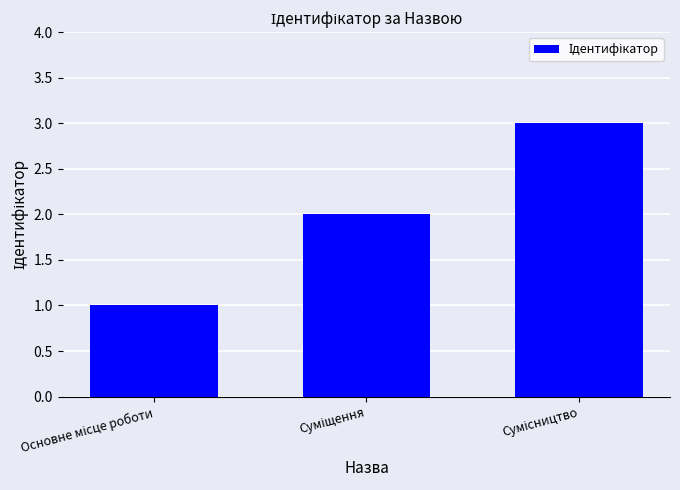

How many bars are there in total?

3